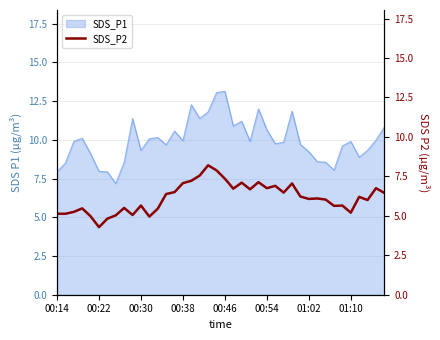

The SDS_P1 series shows 16.3 at 00:54. True or false?

False